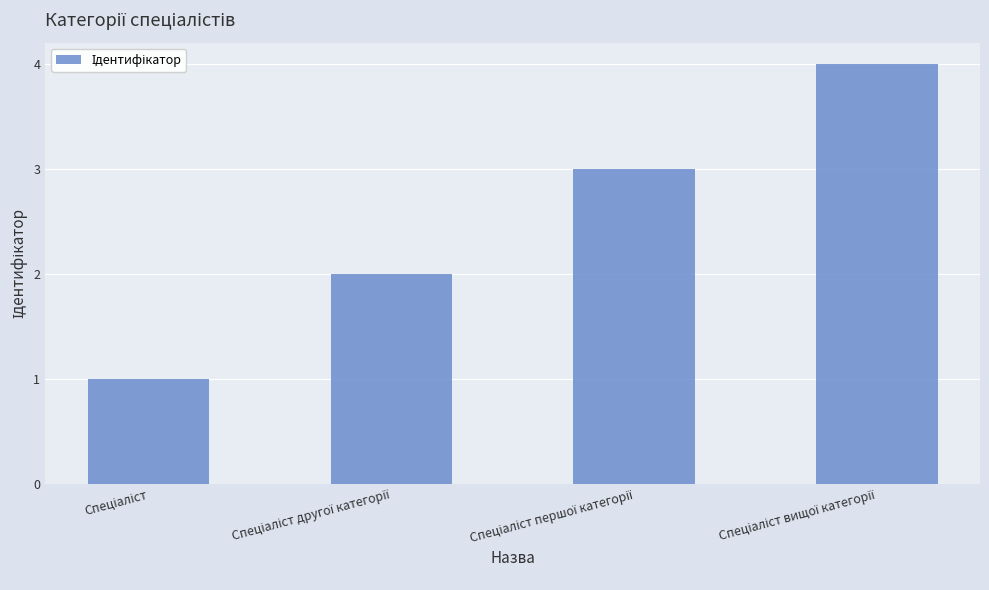

What is the sum of all values?

10